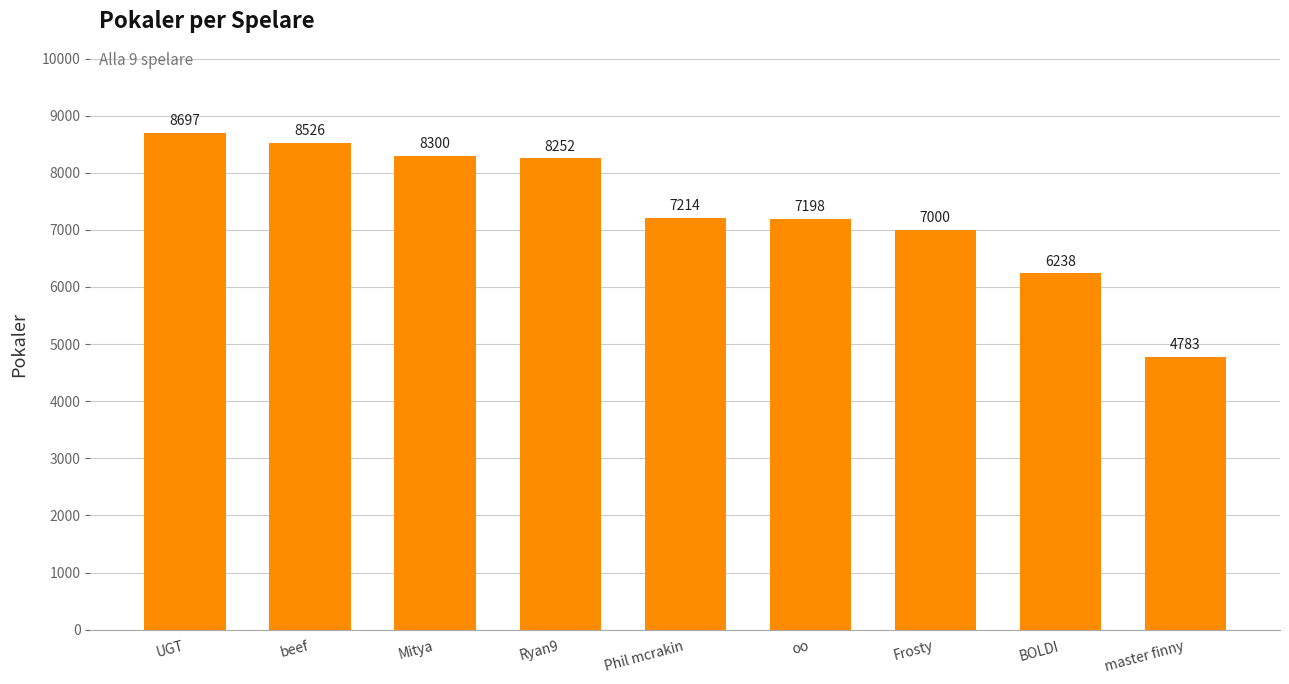

What is the label of the 1st bar from the left?

UGT